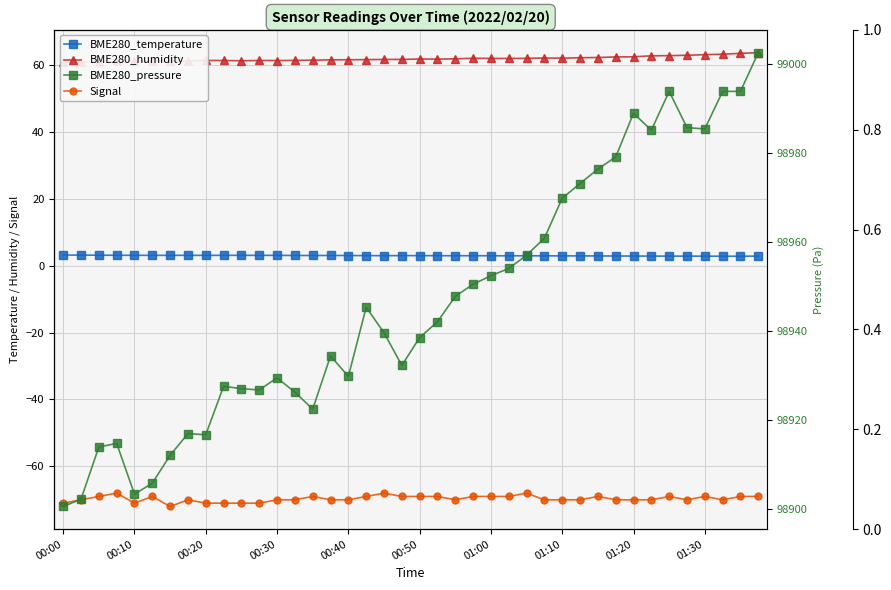

At which label does BME280_humidity first exceed 61?

00:30